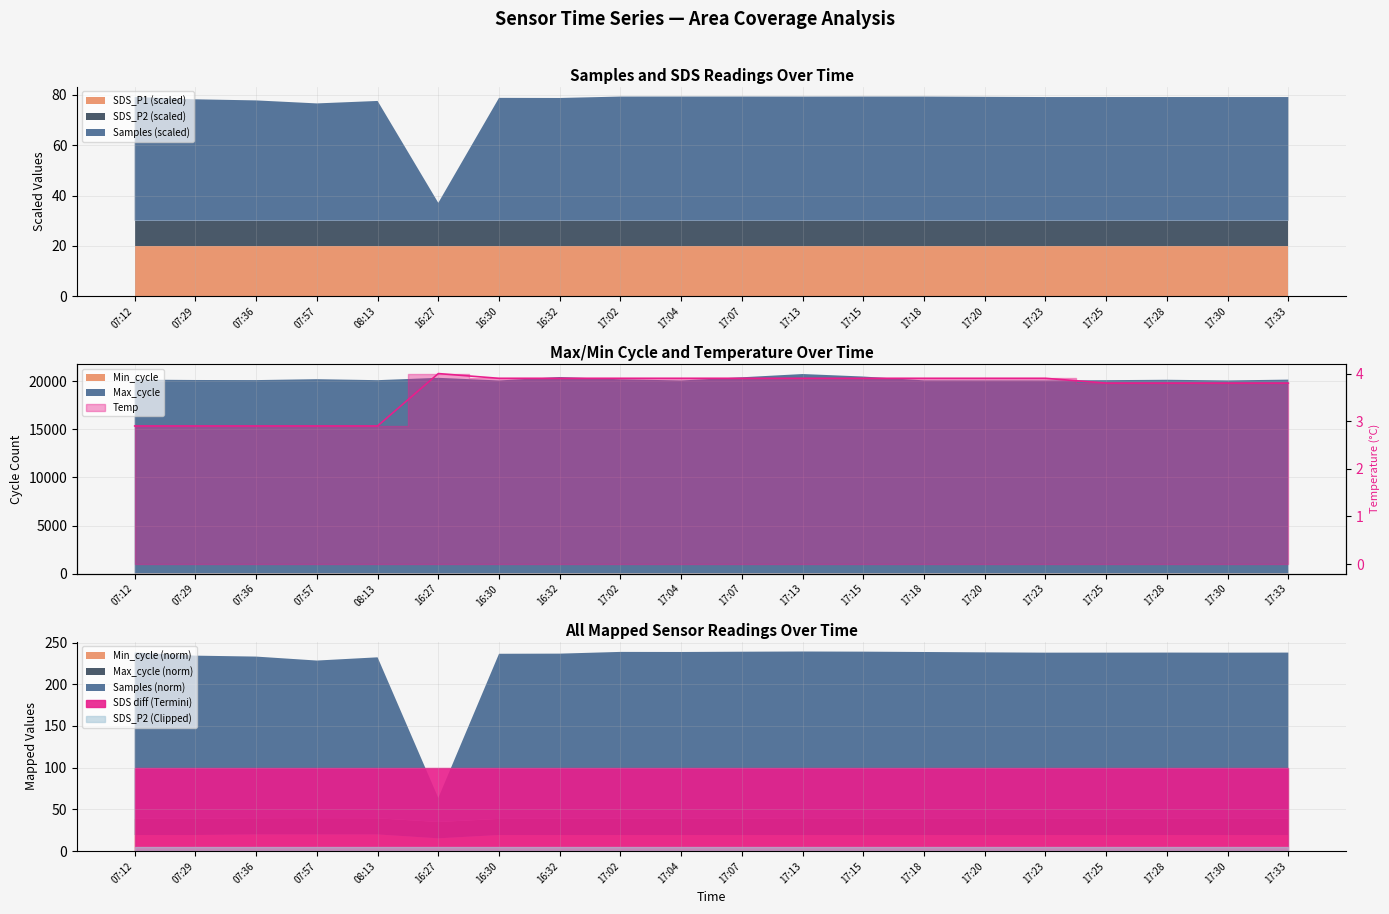

What is the label of the 18th point from the left?

17:28